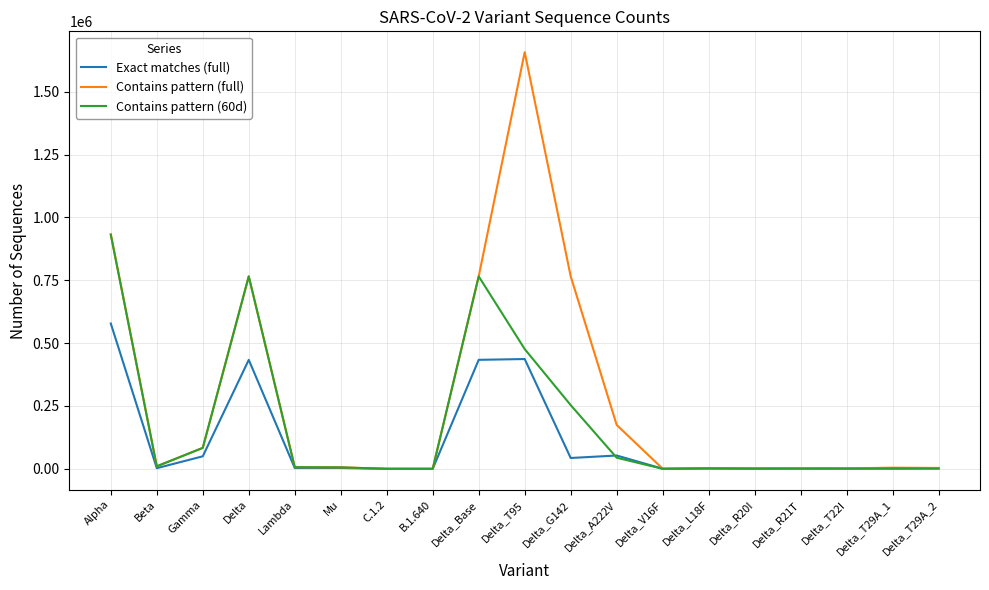

List the series in order of their peak value, lowest first.

Exact matches (full), Contains pattern (60d), Contains pattern (full)